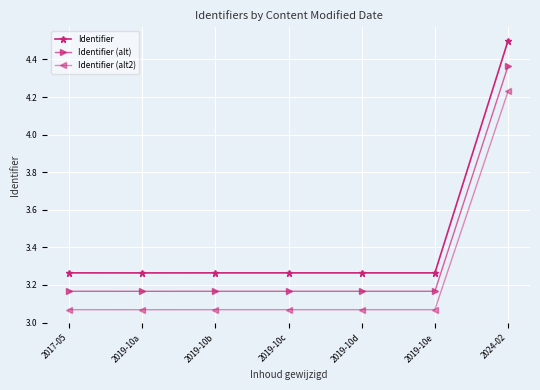

Is the value of Identifier (alt2) at 2019-10a greater than the value of Identifier (alt) at 2019-10e?

No